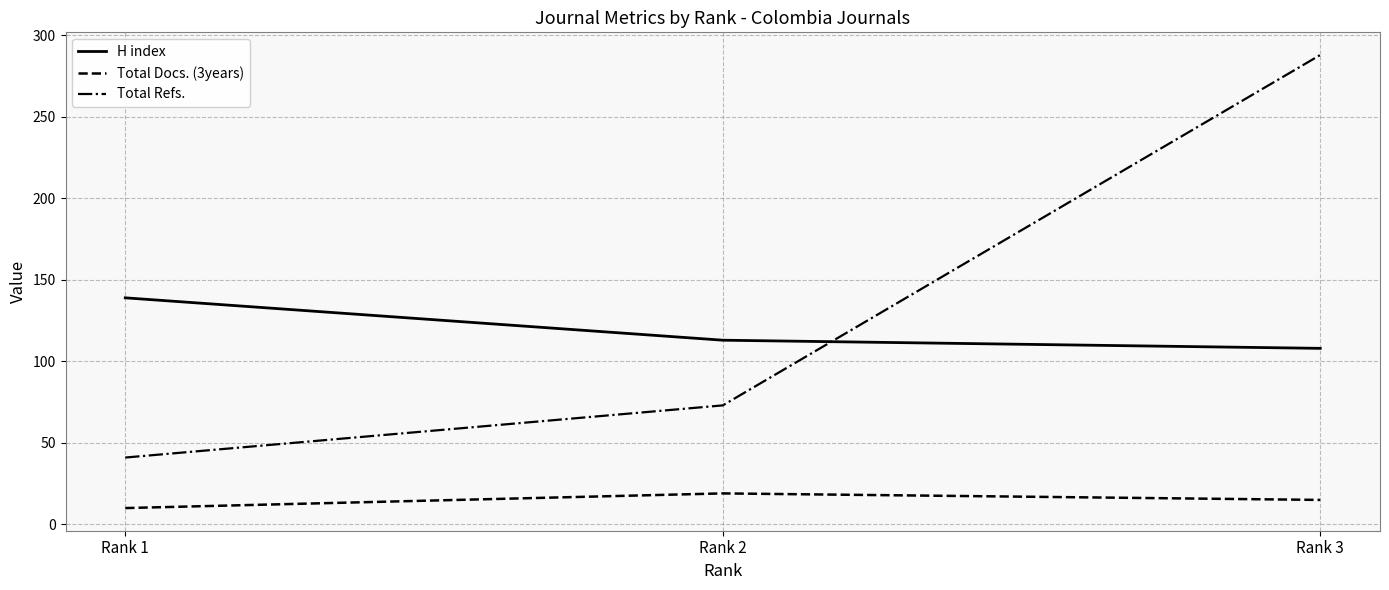

Is it true that Total Refs. equals 67 at Rank 3?

False